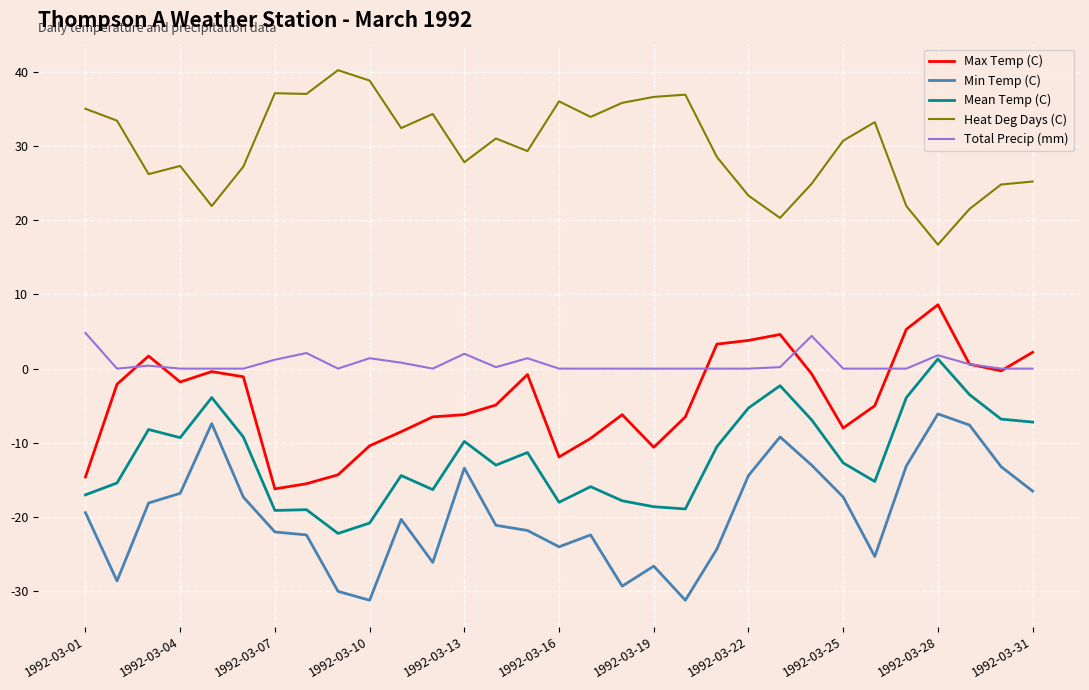

Which series has the largest total across all categories?

Heat Deg Days (C)